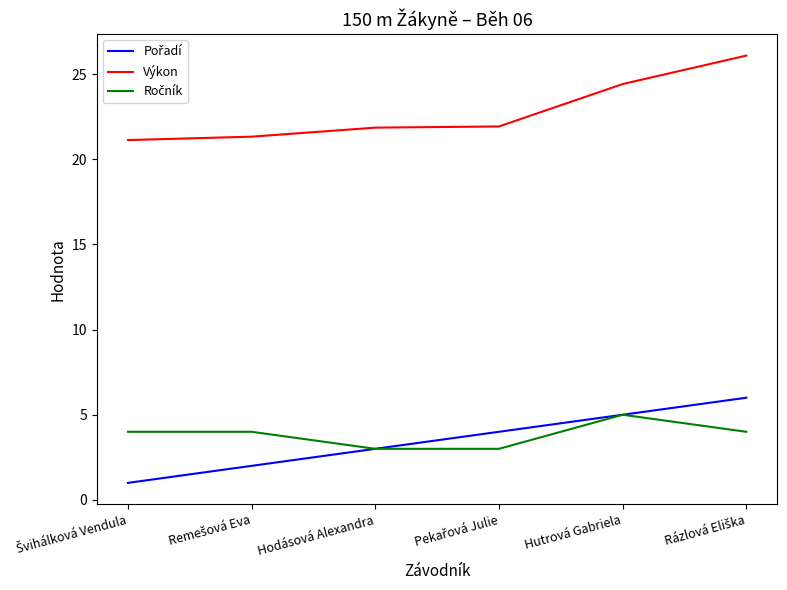

How many distinct data groups are displayed?

3